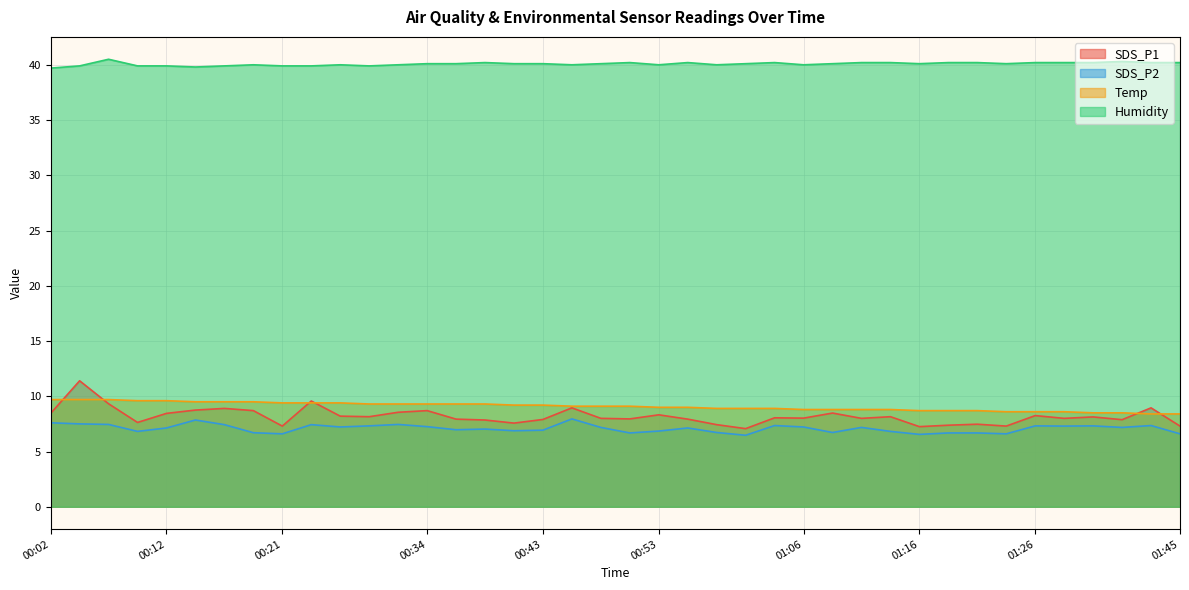

What is the value of the SDS_P2 point at the 20th from the left?

7.2